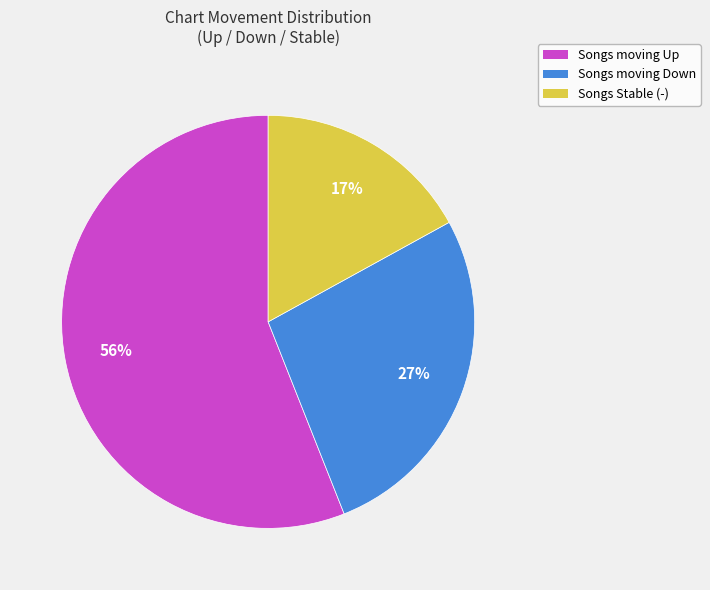

Count the number of slices in the pie.

3